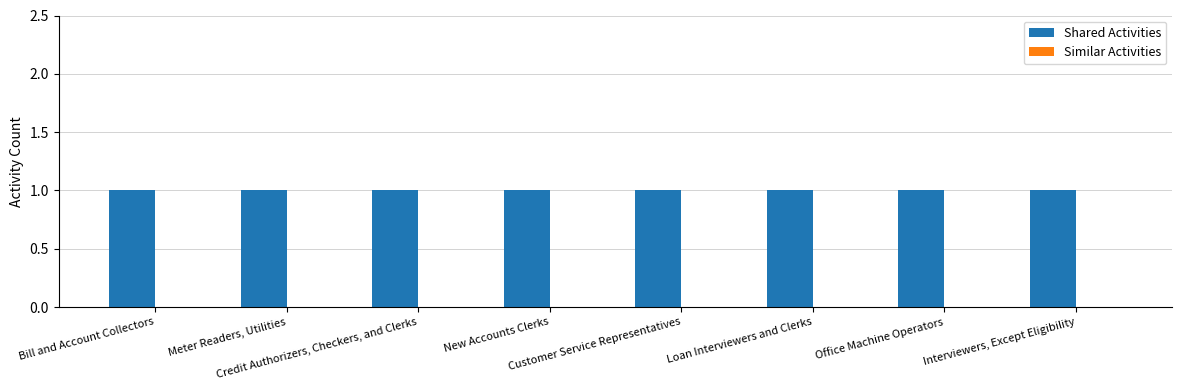

What is the label of the 6th bar from the left?

Loan Interviewers and Clerks